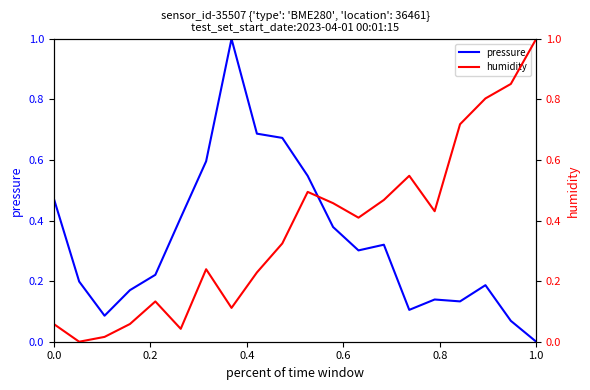

Reading right to left, extract all data points from this chart.

pressure: 0.0	0.1	0.2	0.1	0.1	0.1	0.3	0.3	0.4	0.5	0.7	0.7	1.0	0.6	0.4	0.2	0.2	0.1	0.2	0.5
humidity: 1.0	0.9	0.8	0.7	0.4	0.5	0.5	0.4	0.5	0.5	0.3	0.2	0.1	0.2	0.0	0.1	0.1	0.0	0.0	0.1